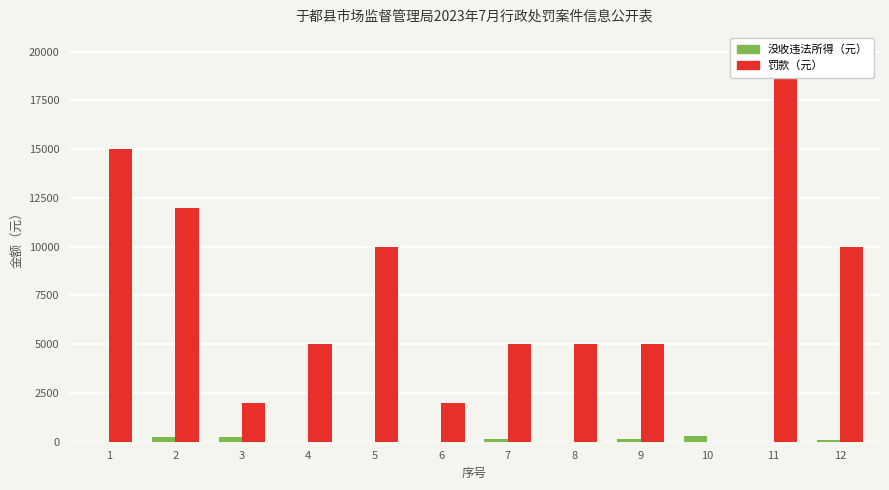

What is the total value across all series at 2?

12227.2